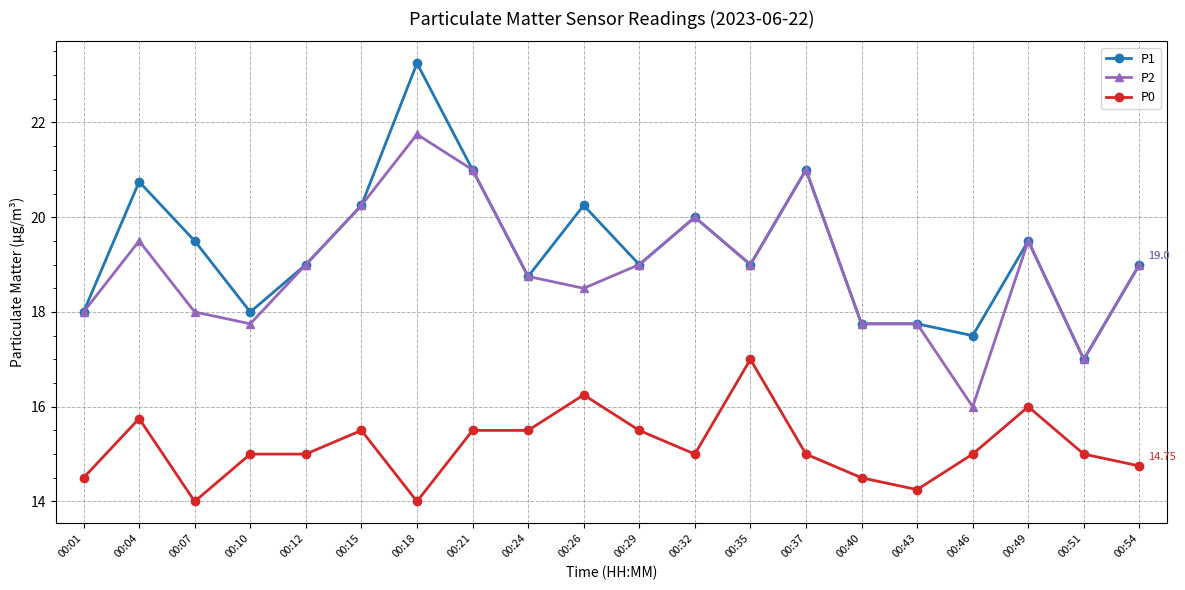

True or false: P1 has a value of 24.7 at 00:29.

False